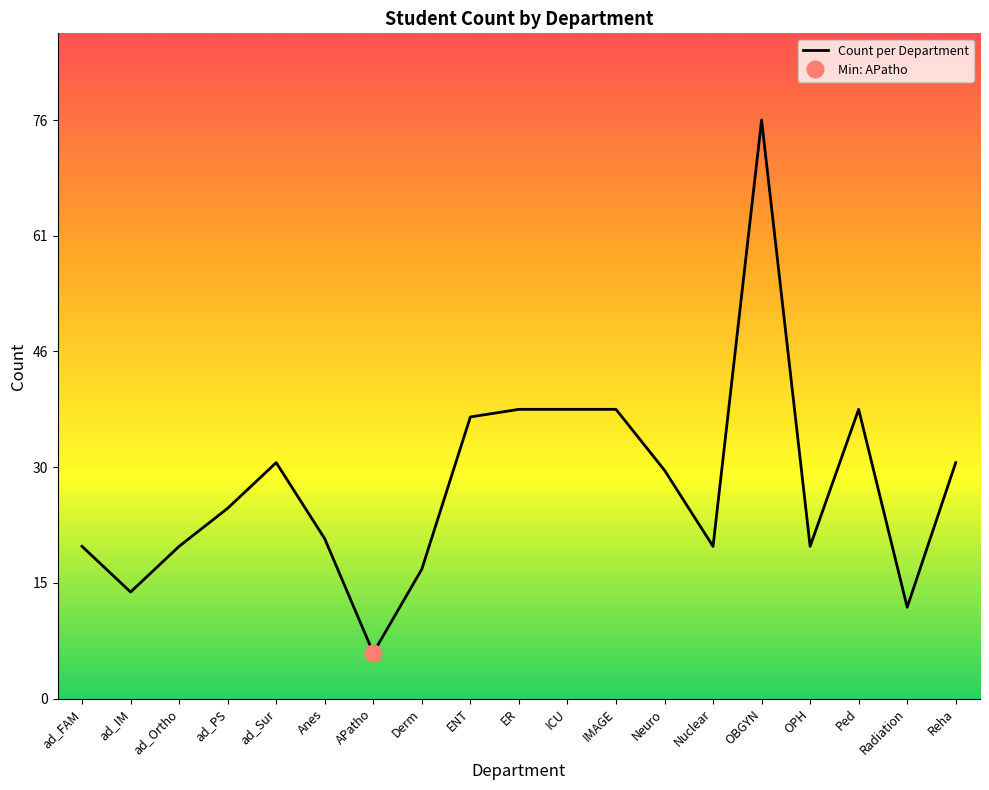

Where is the first local minimum?

ad_IM